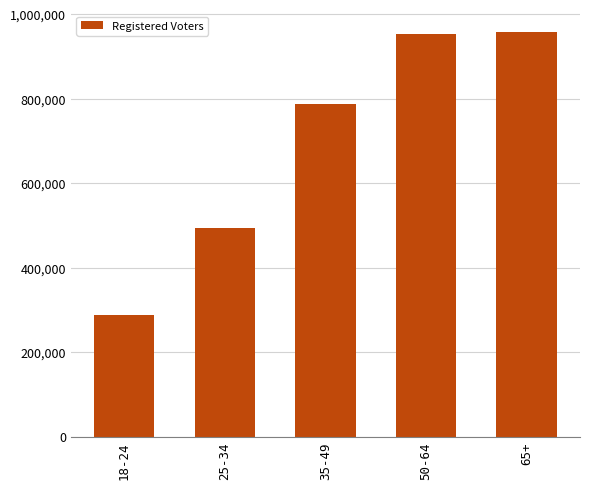

Is it true that the value at 65+ is 1709278?

False